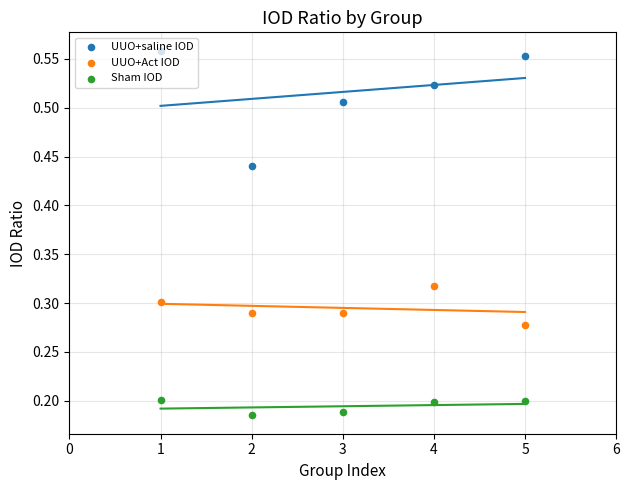

Which series contains the highest Y value?

UUO+saline IOD